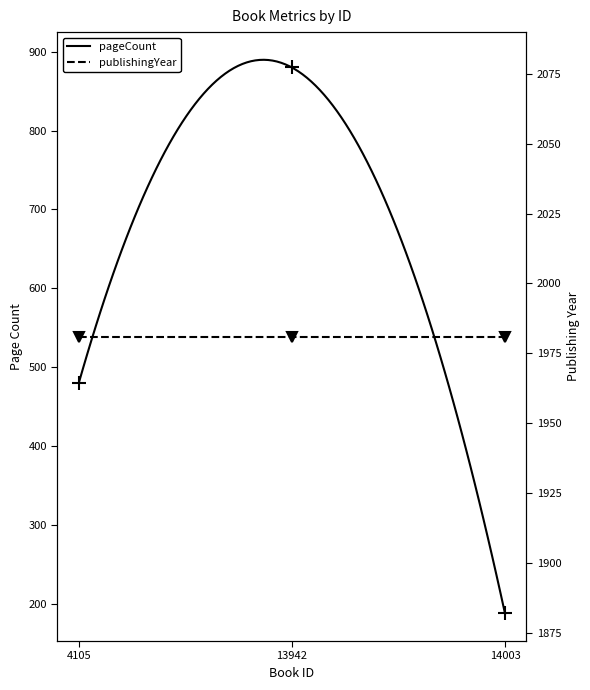

At which category does the chart reach its minimum across all series?

14003